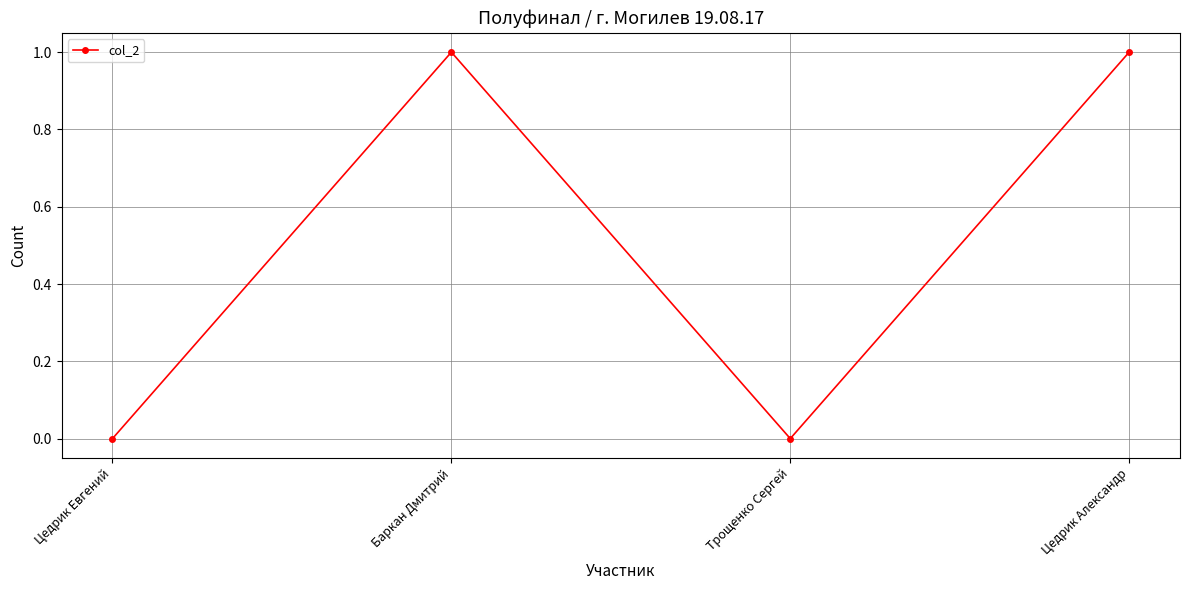

What is the change in value from Трощенко Сергей to Цедрик Александр?

+1